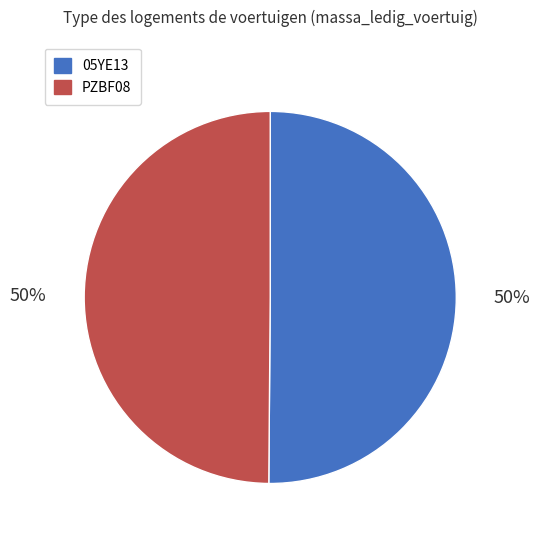

To the nearest percent, what portion does 05YE13 represent?

50%